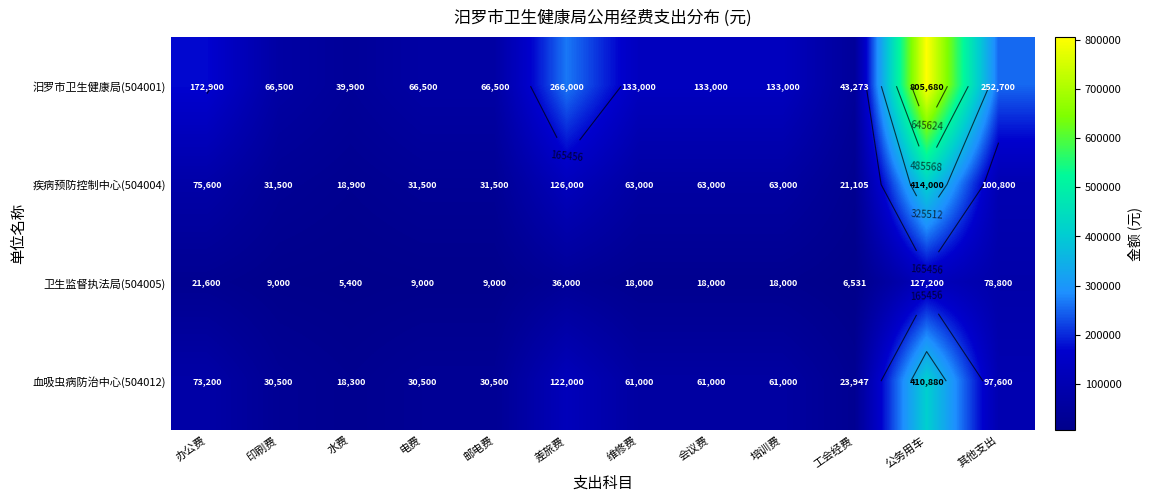

At which label does 疾病预防控制中心(504004) reach its peak?

公务用车